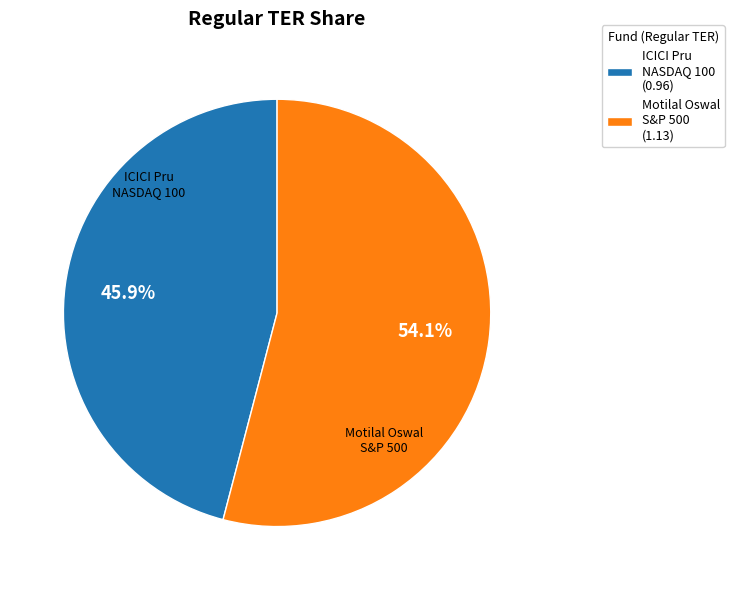

Rank the categories by value from lowest to highest.

ICICI Pru NASDAQ 100 (0.96), Motilal Oswal S&P 500 (1.13)